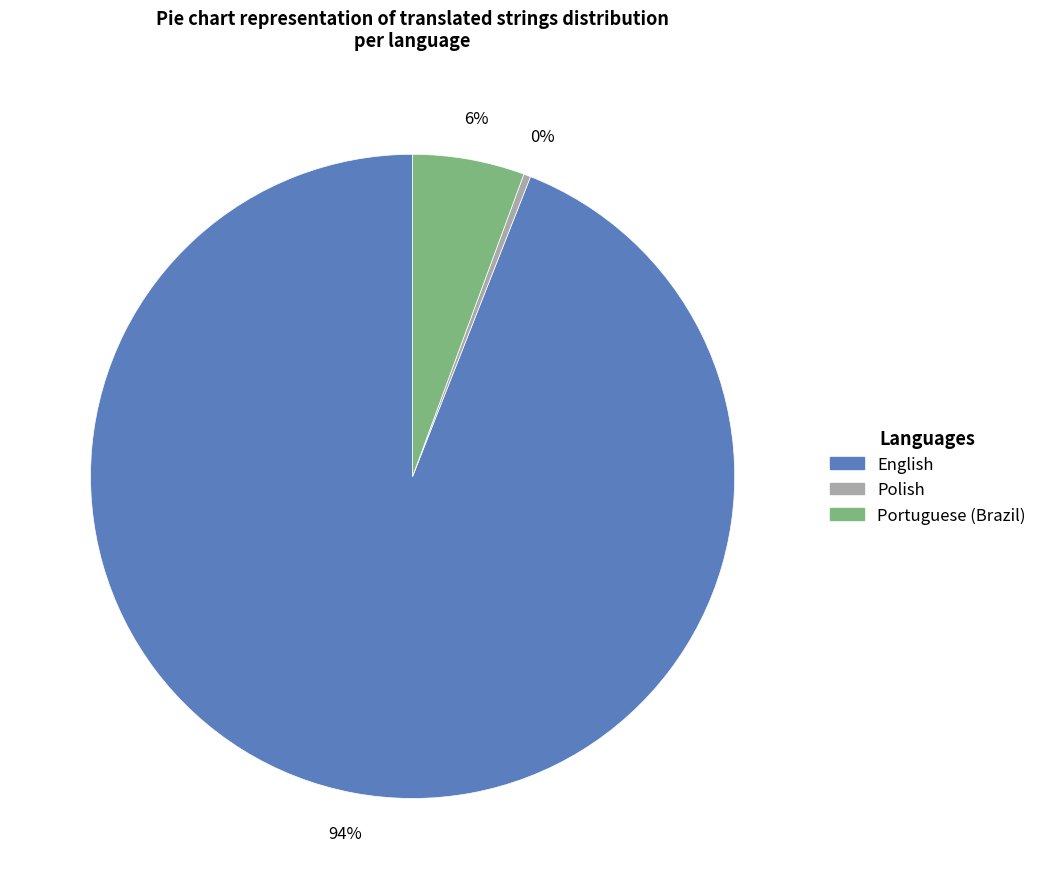

Is the sum of Portuguese (Brazil) and Polish greater than half?

No